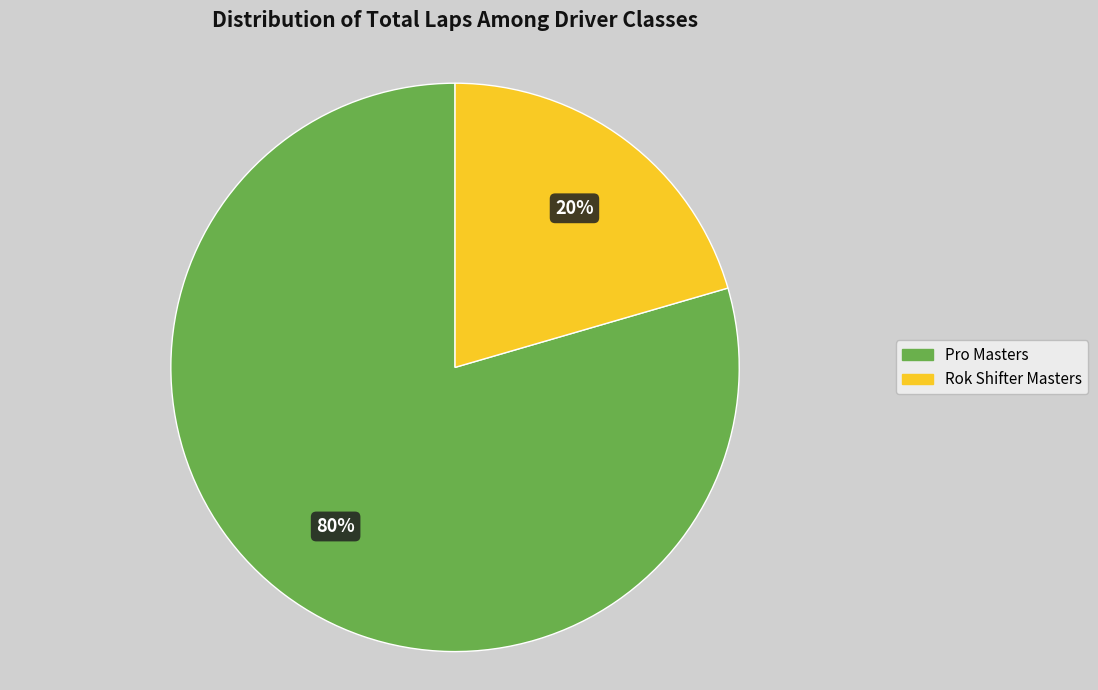

Does any single category account for the majority?

Yes